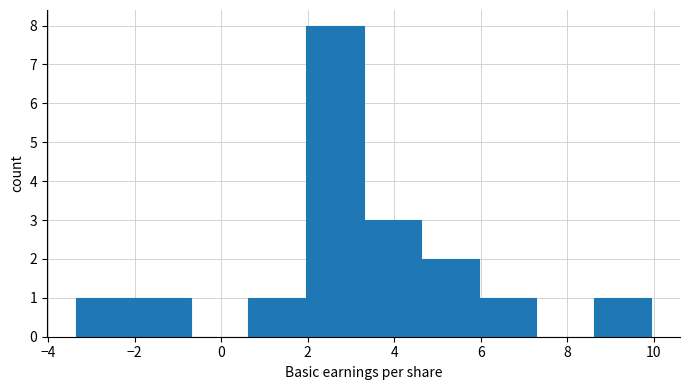

Over which range of the x-axis is the bar tallest?

2.0 to 3.2